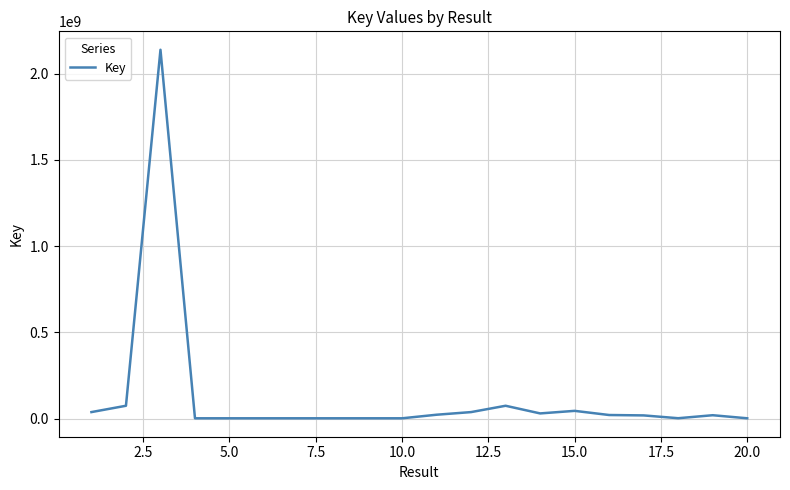

What is the maximum value shown in the chart?

2137700437